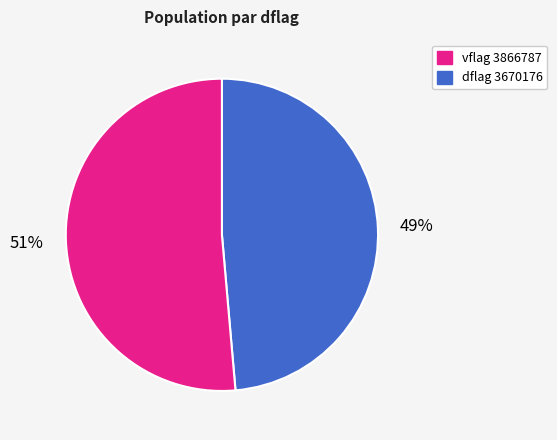

How many slices are in this pie chart?

2